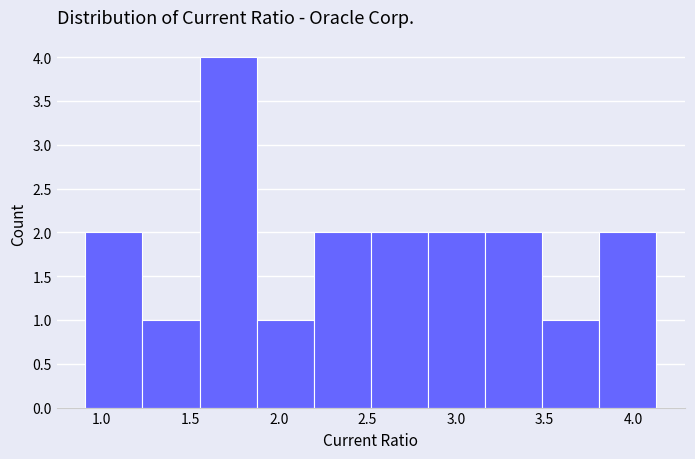

Which range on the x-axis has the tallest bar?

1.55 to 1.90